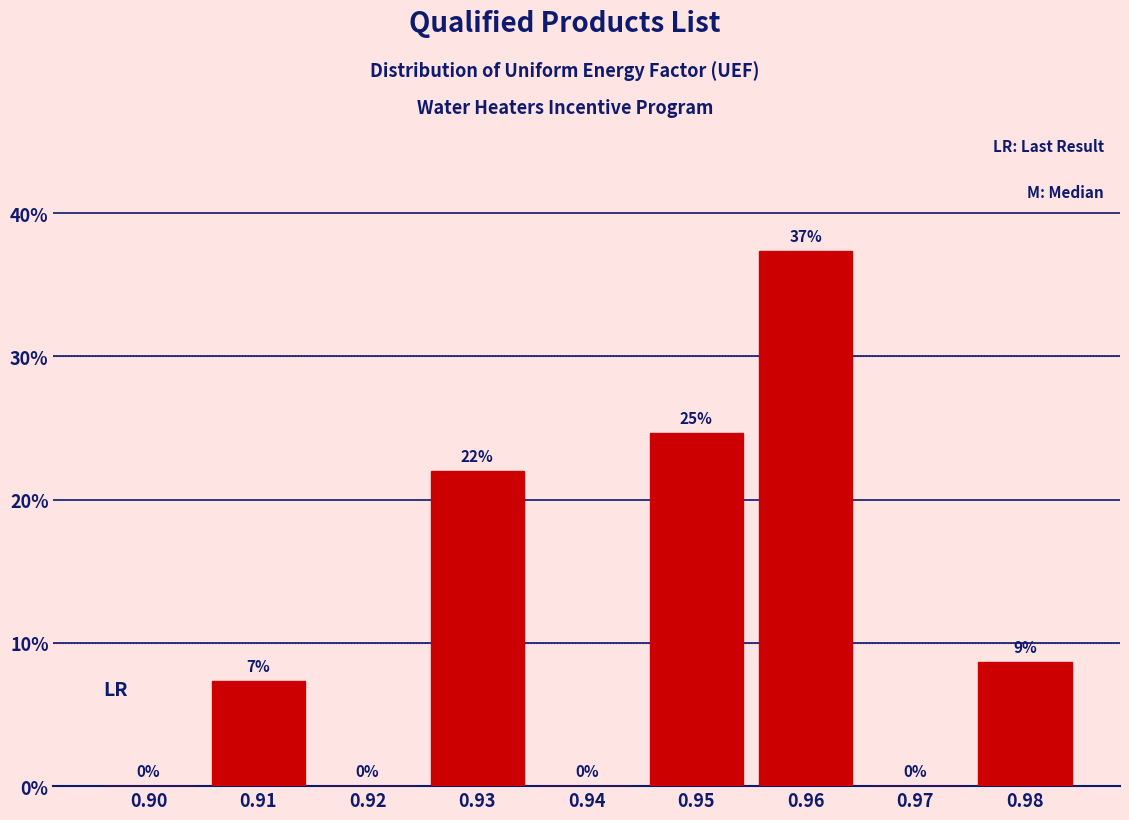

What is the sum of all values?

100.0